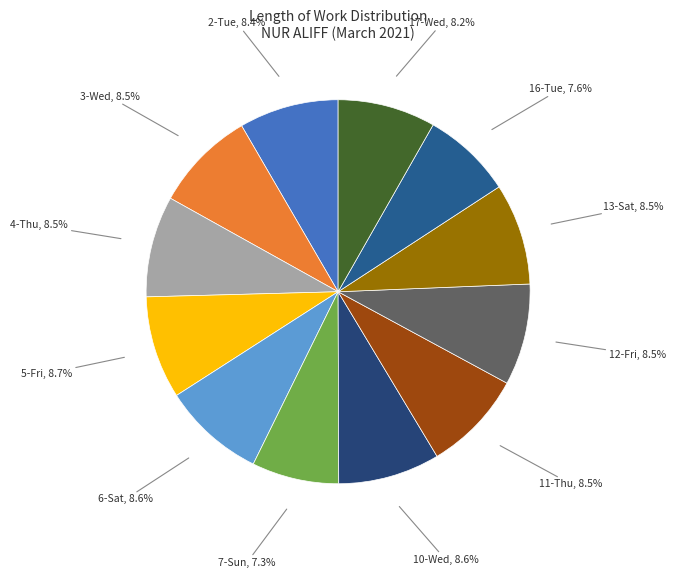

Is there any slice that represents more than half of the pie?

No